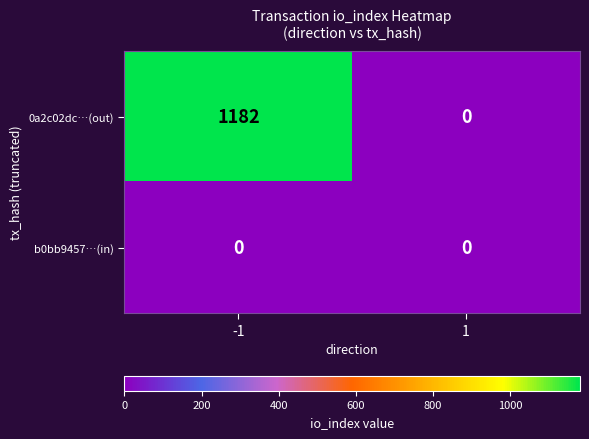

True or false: 0a2c02dc…(out) has a value of 0 at 1.

True